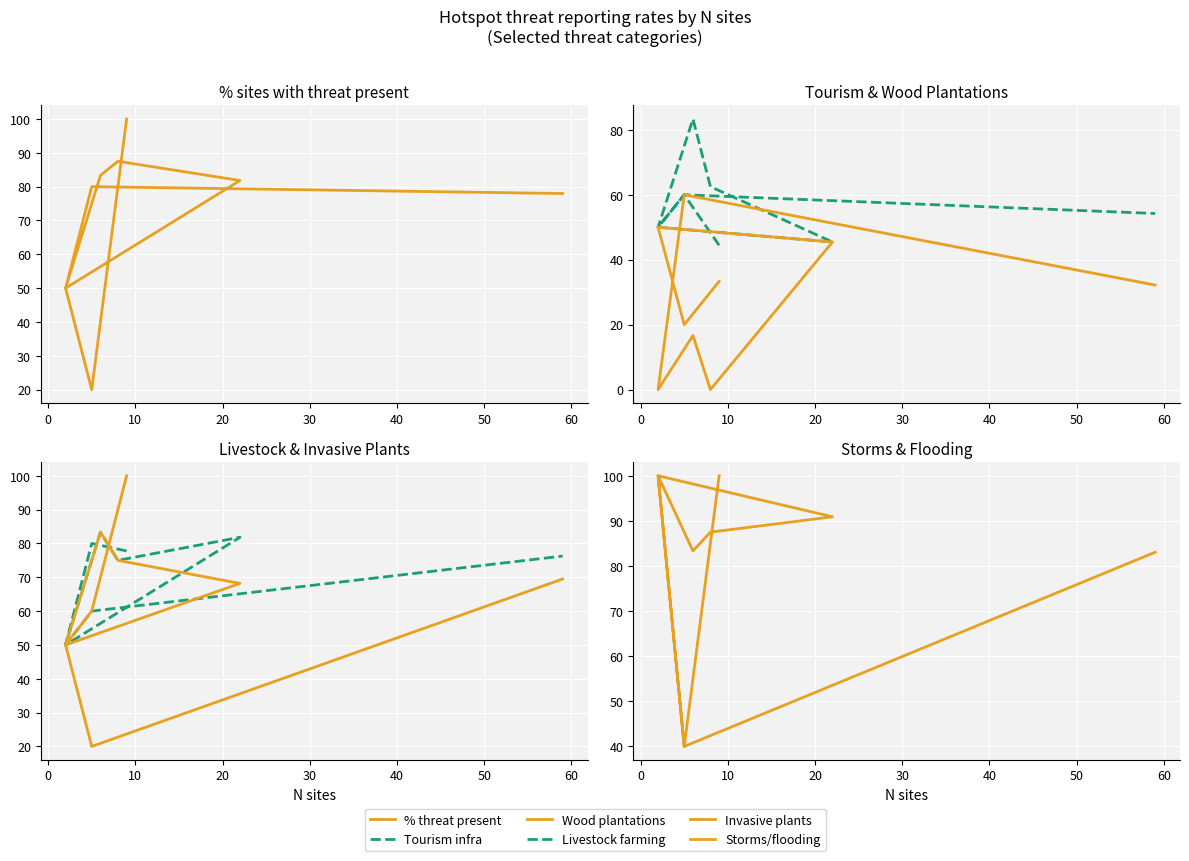

The col_48 (Storms/flooding) series shows 42.8 at 50. True or false?

False